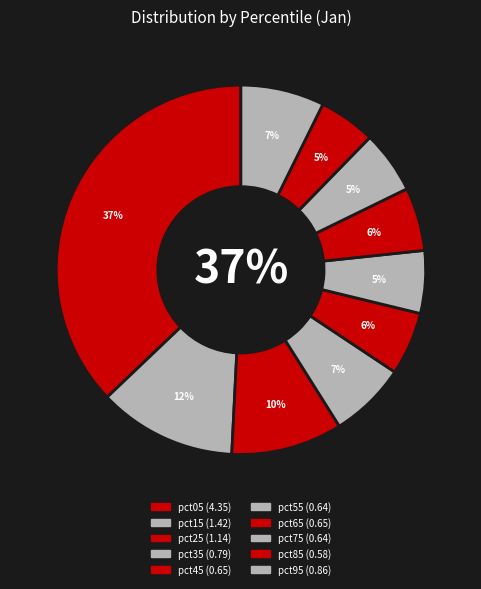

Combined, what portion of the pie is pct95 and pct15?

19.4%